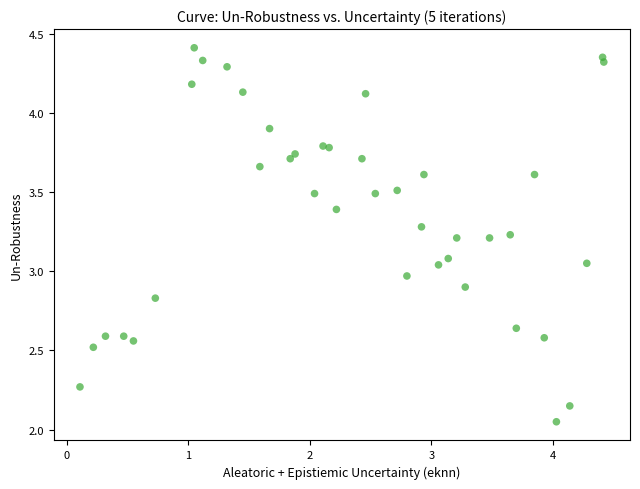

What is the range of Y values (max minus min)?

2.4